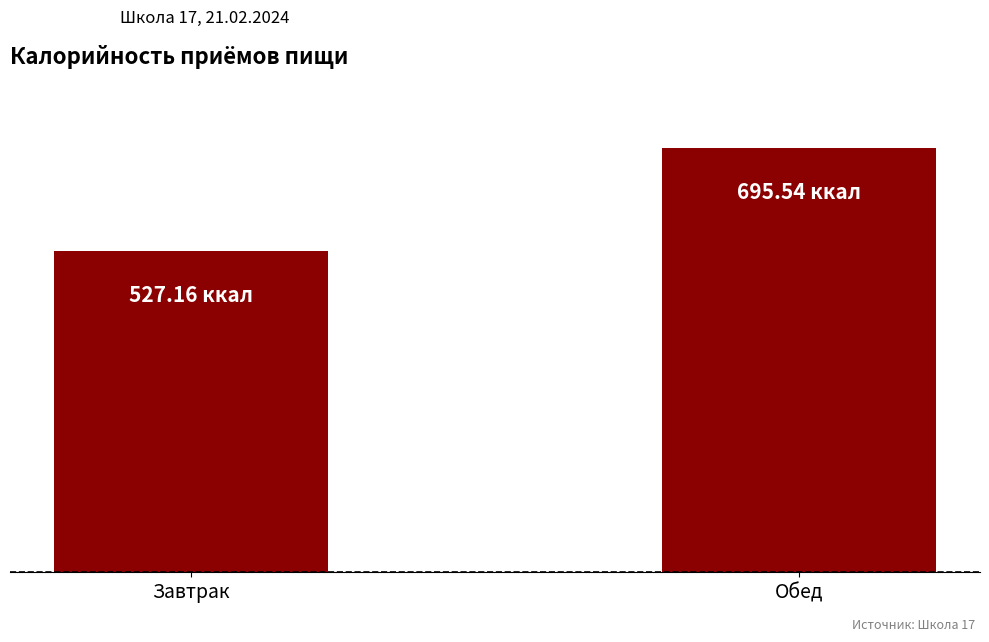

What is the value of the 2nd bar from the left?

695.5